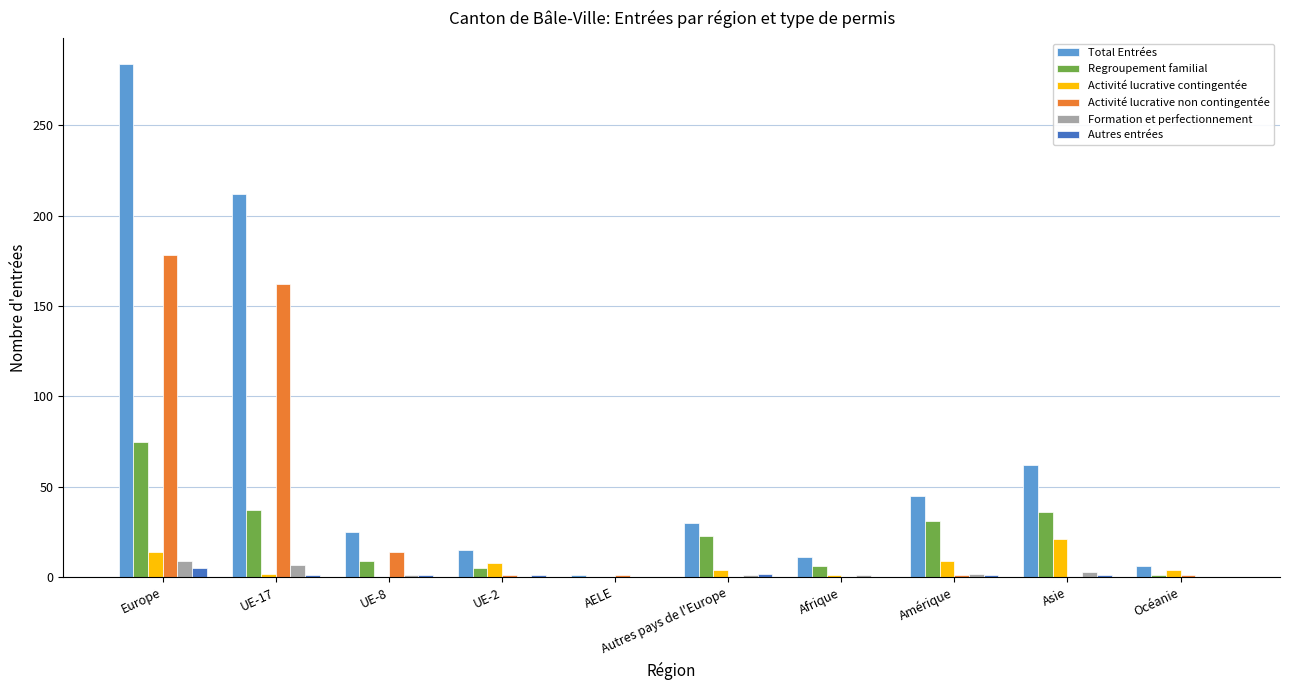

How many groups of bars are there?

10